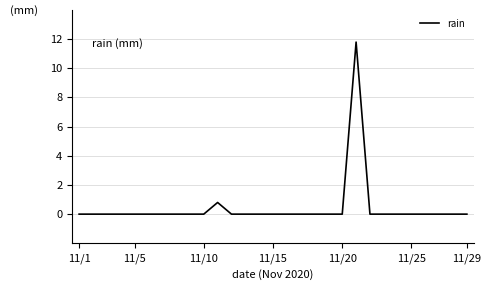

What is the maximum value shown in the chart?

11.8